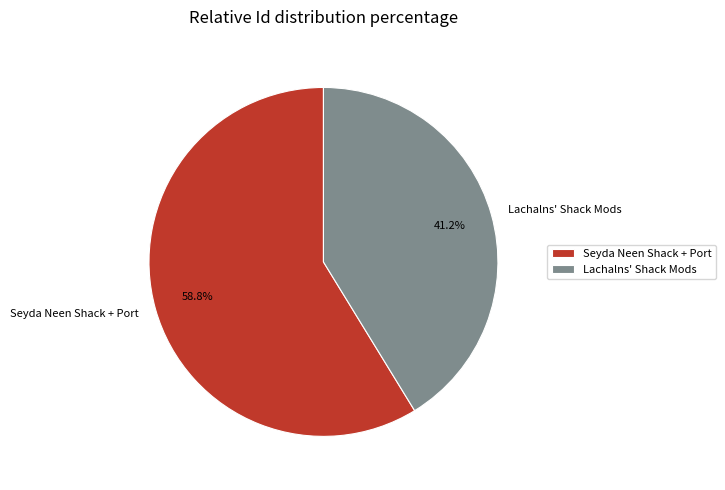

True or false: Lachalns' Shack Mods accounts for 32% of the total.

False